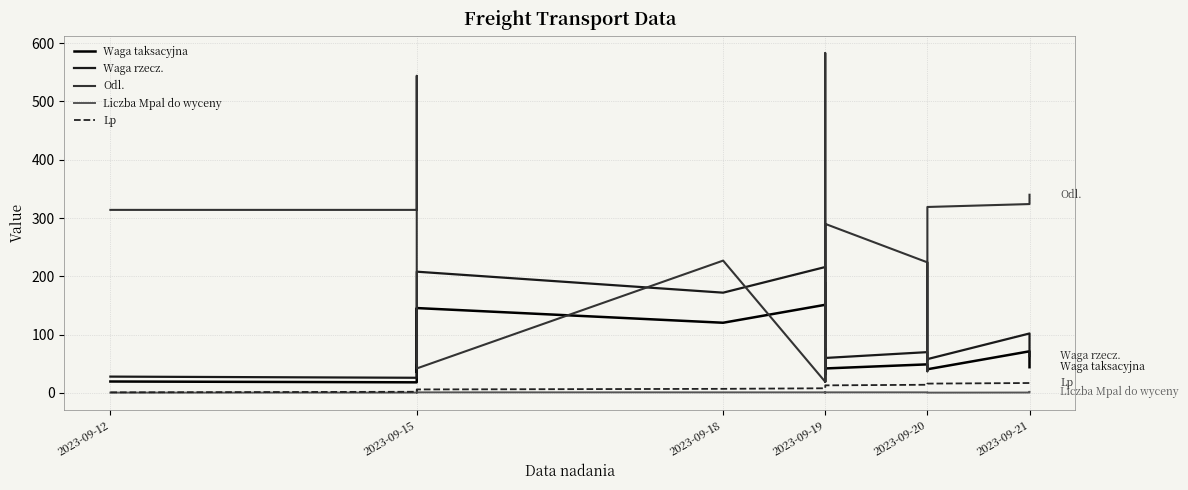

Which series changed the most between 2023-09-19 and 10?

Odl.